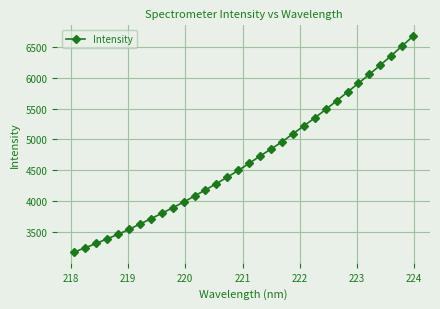

What is the smallest value displayed?

3177.2